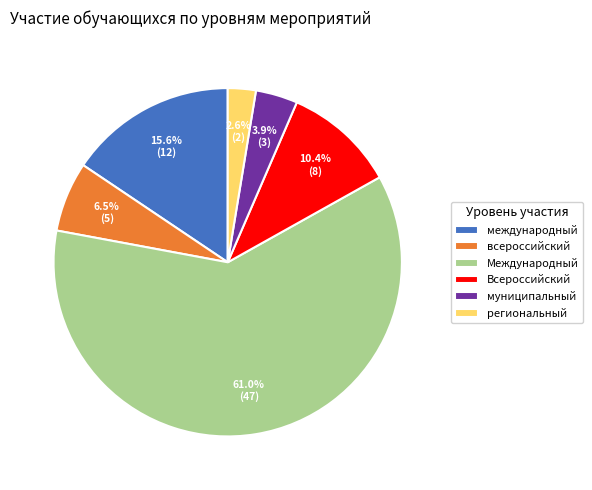

What percentage is the Всероссийский slice, to the nearest percent?

10%